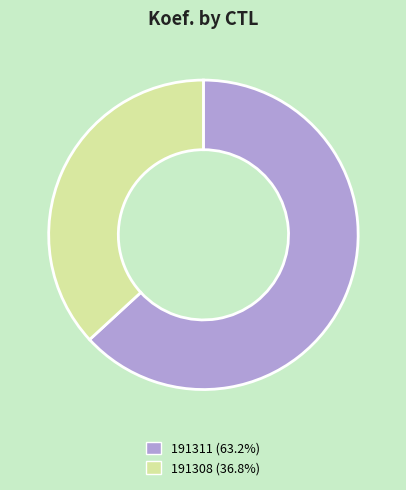

Count the number of slices in the pie.

2